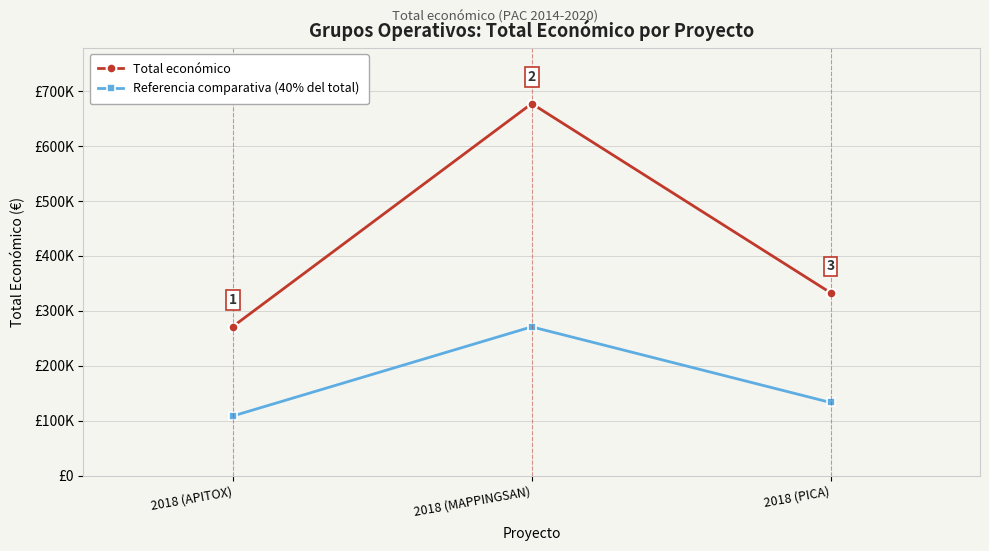

What are all the series names shown in the legend?

Total económico, Referencia comparativa (40% del total)